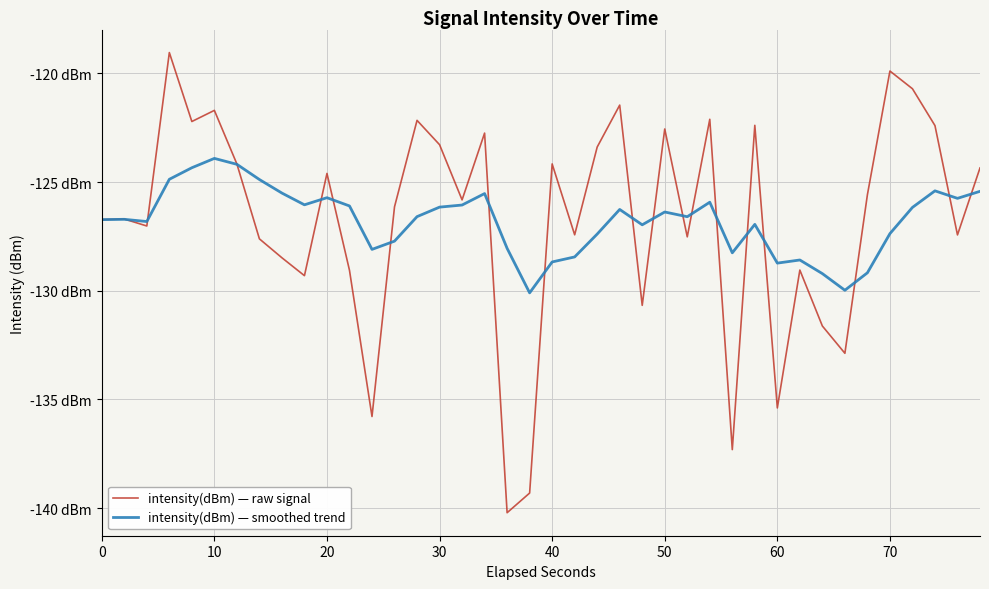

What is the maximum value for intensity(dBm) — smoothed trend?

-123.9